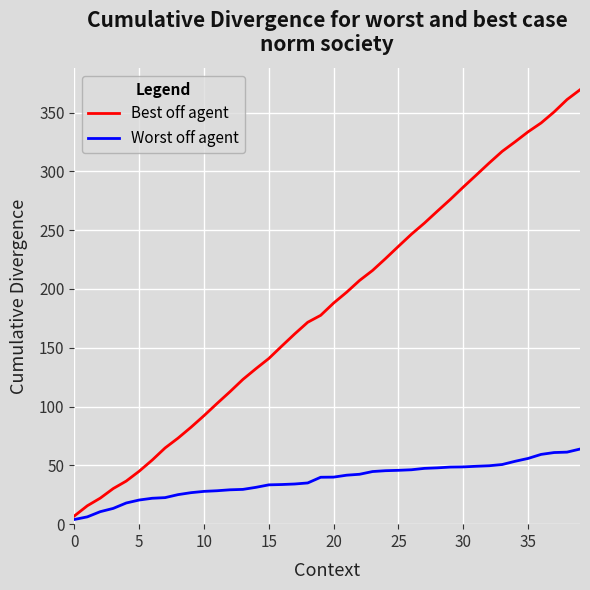

Which series has the widest spread of values?

Best off agent